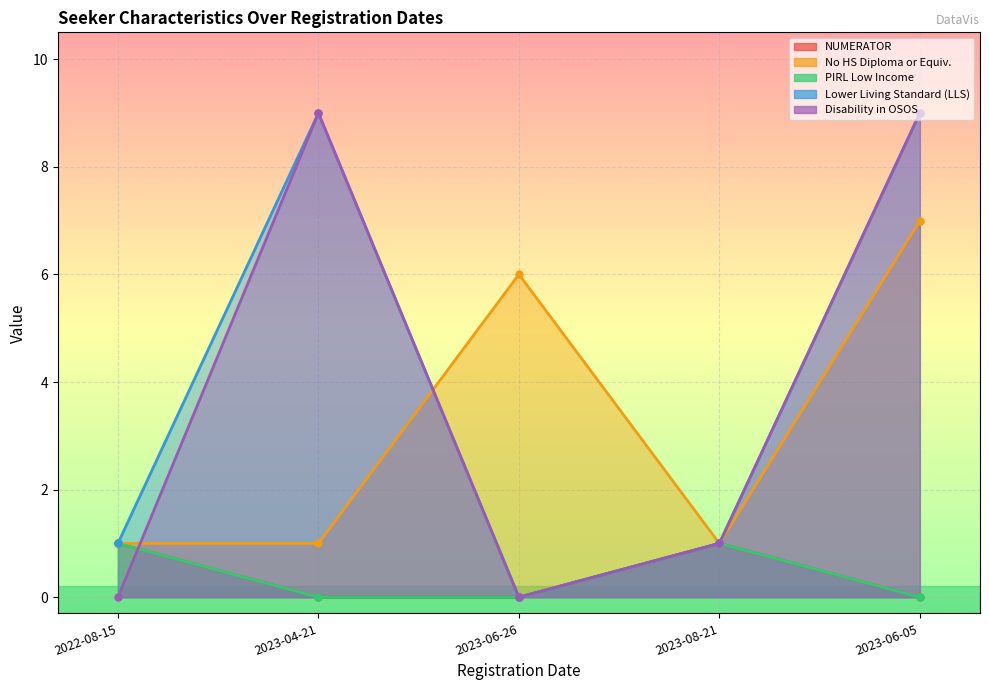

How many data points in NUMERATOR are above 0?

2